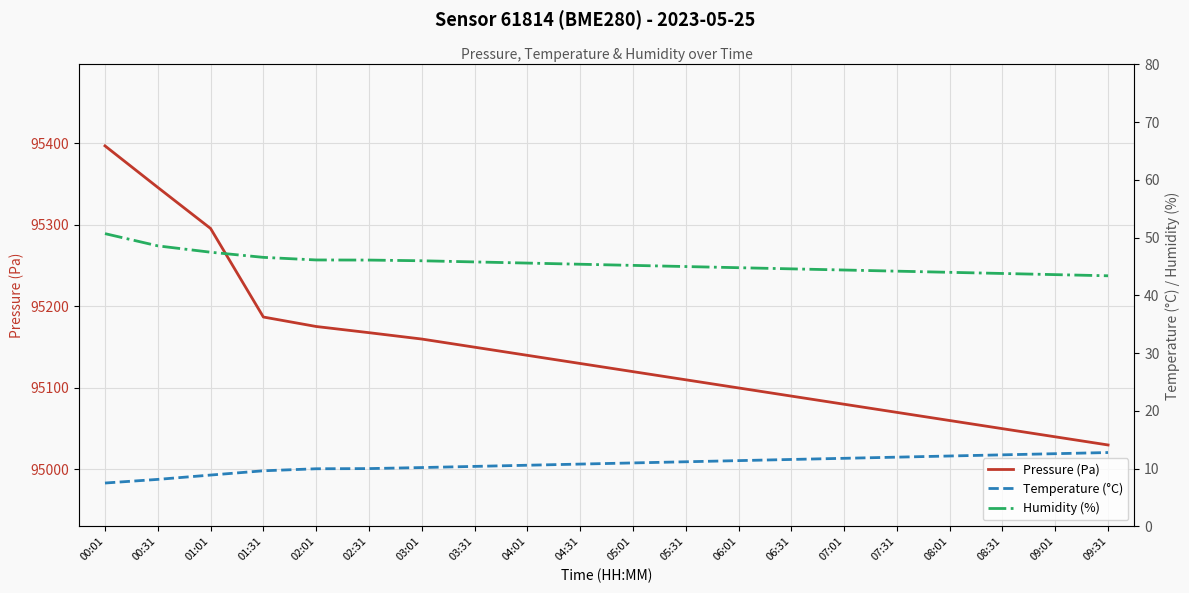

At which category does the chart reach its peak across all series?

00:01